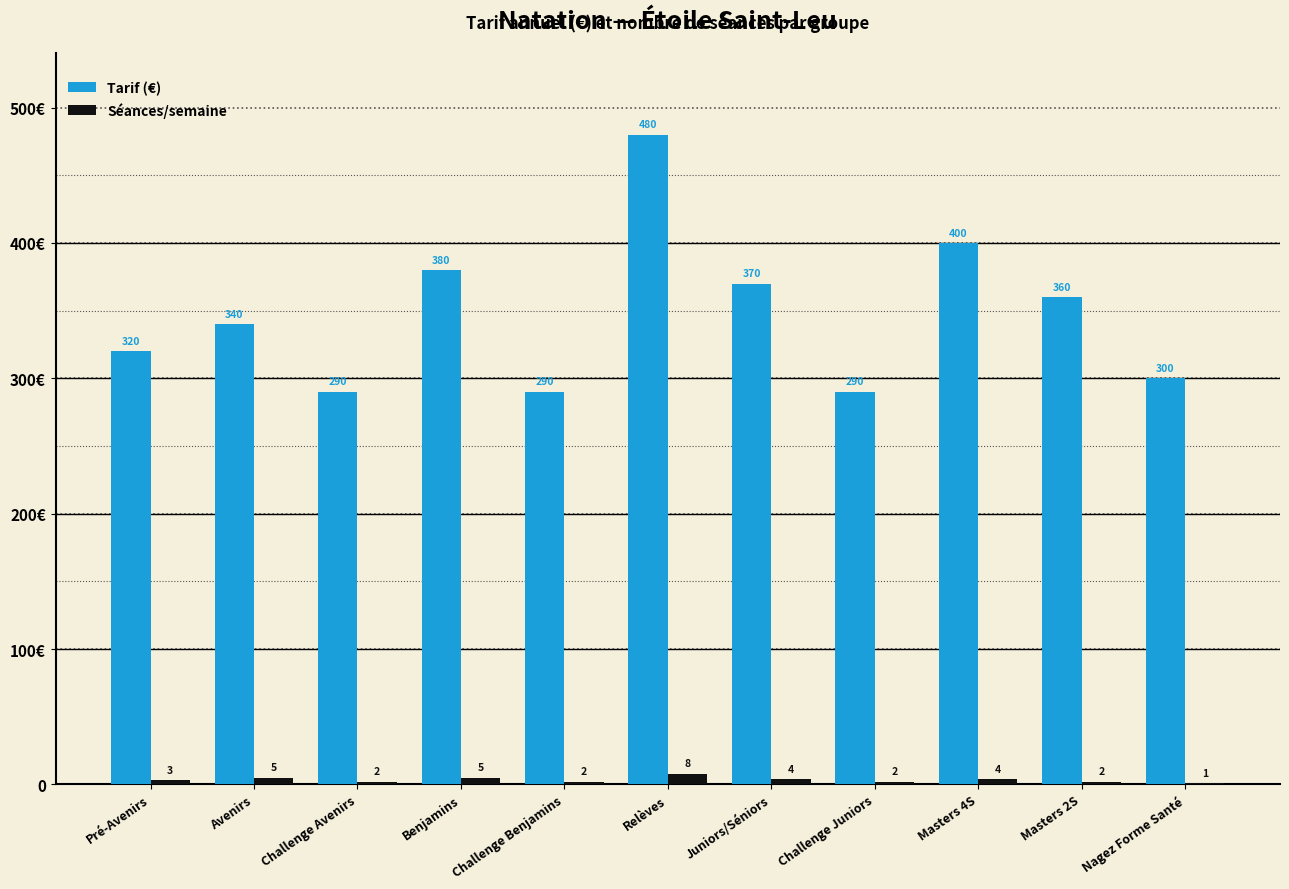

Are the bars grouped side by side (vs. stacked)?

Yes